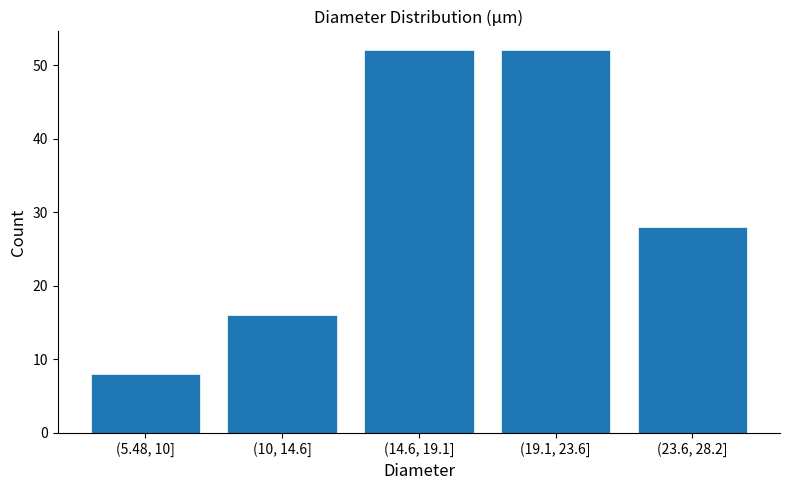

Reading right to left, list all the values displayed in this chart.

28	52	52	16	8